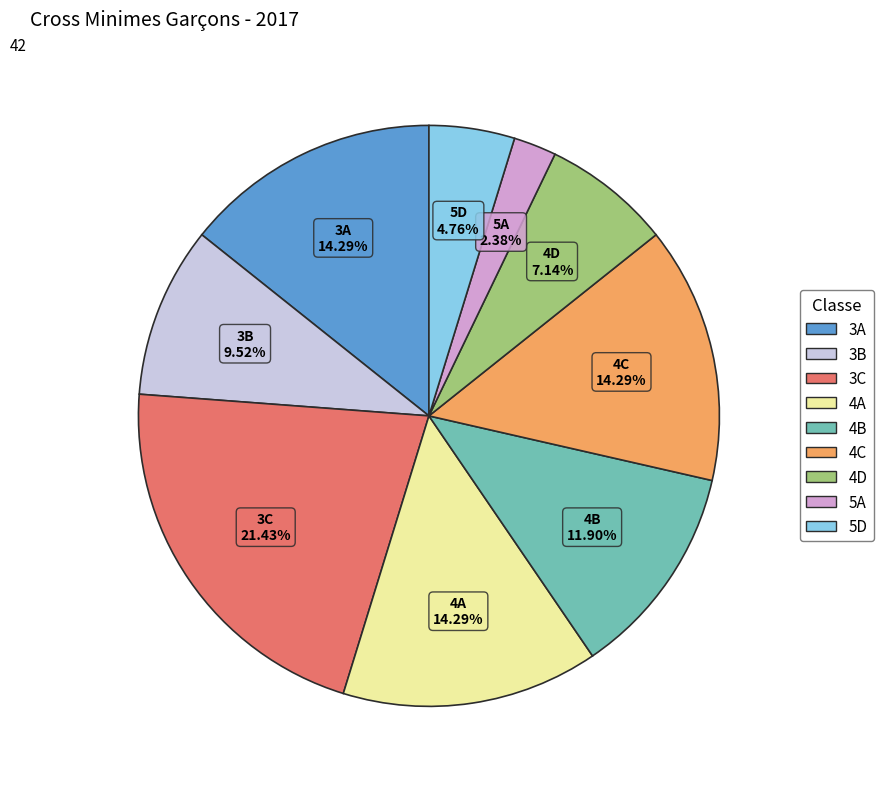

To the nearest percent, what is the average slice percentage?

11%